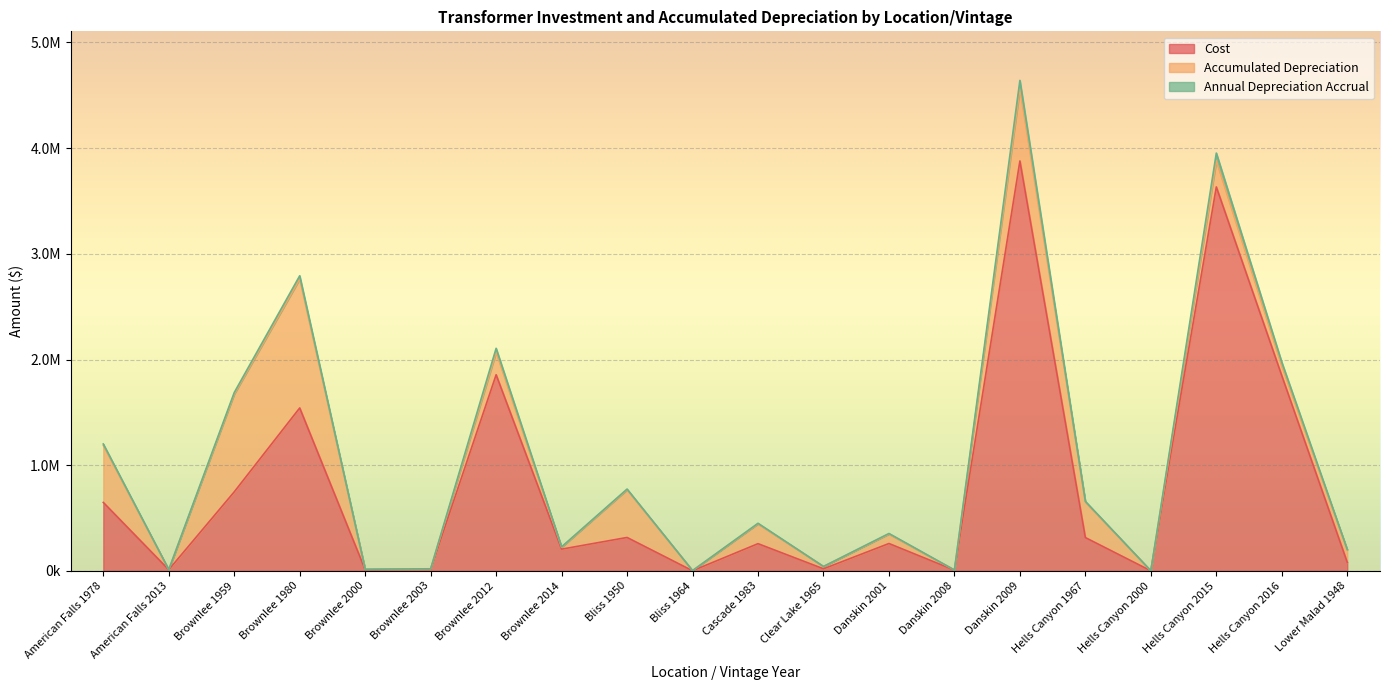

What is the average value of the Annual Depreciation Accrual series?

15418.6